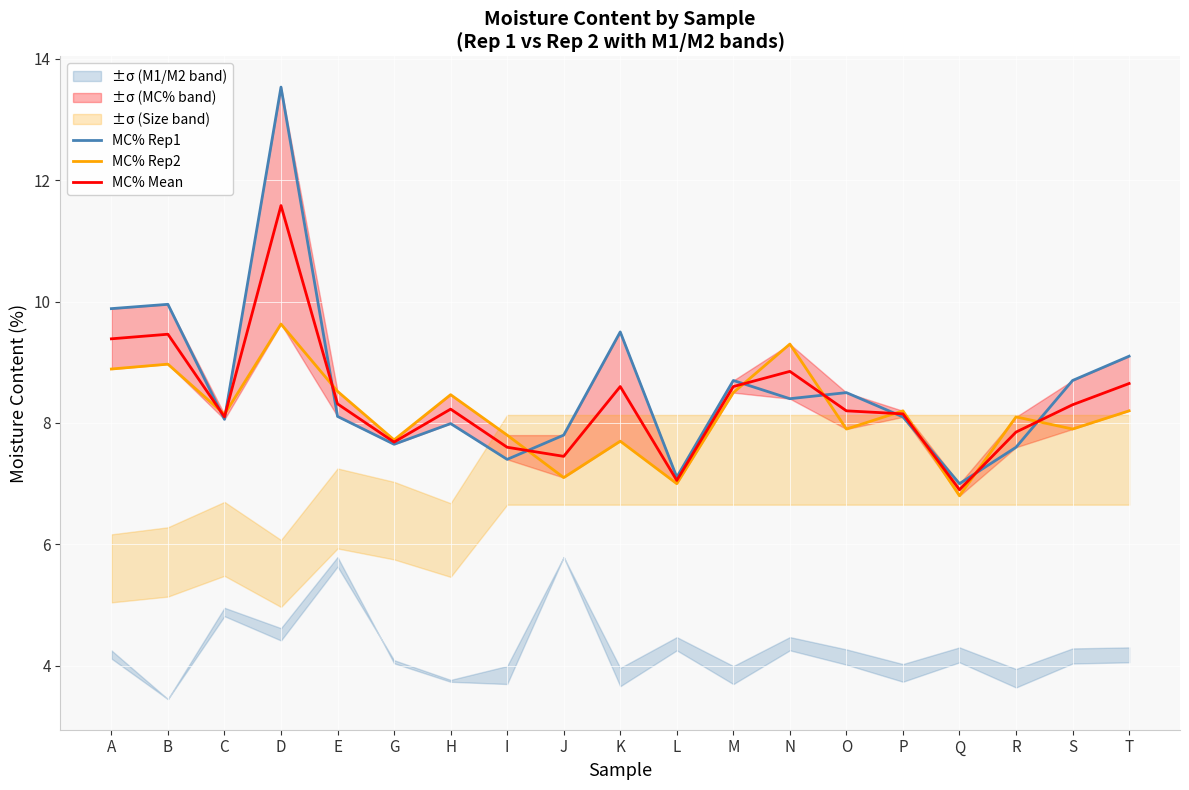

Which series has the largest total across all categories?

MC% Rep1